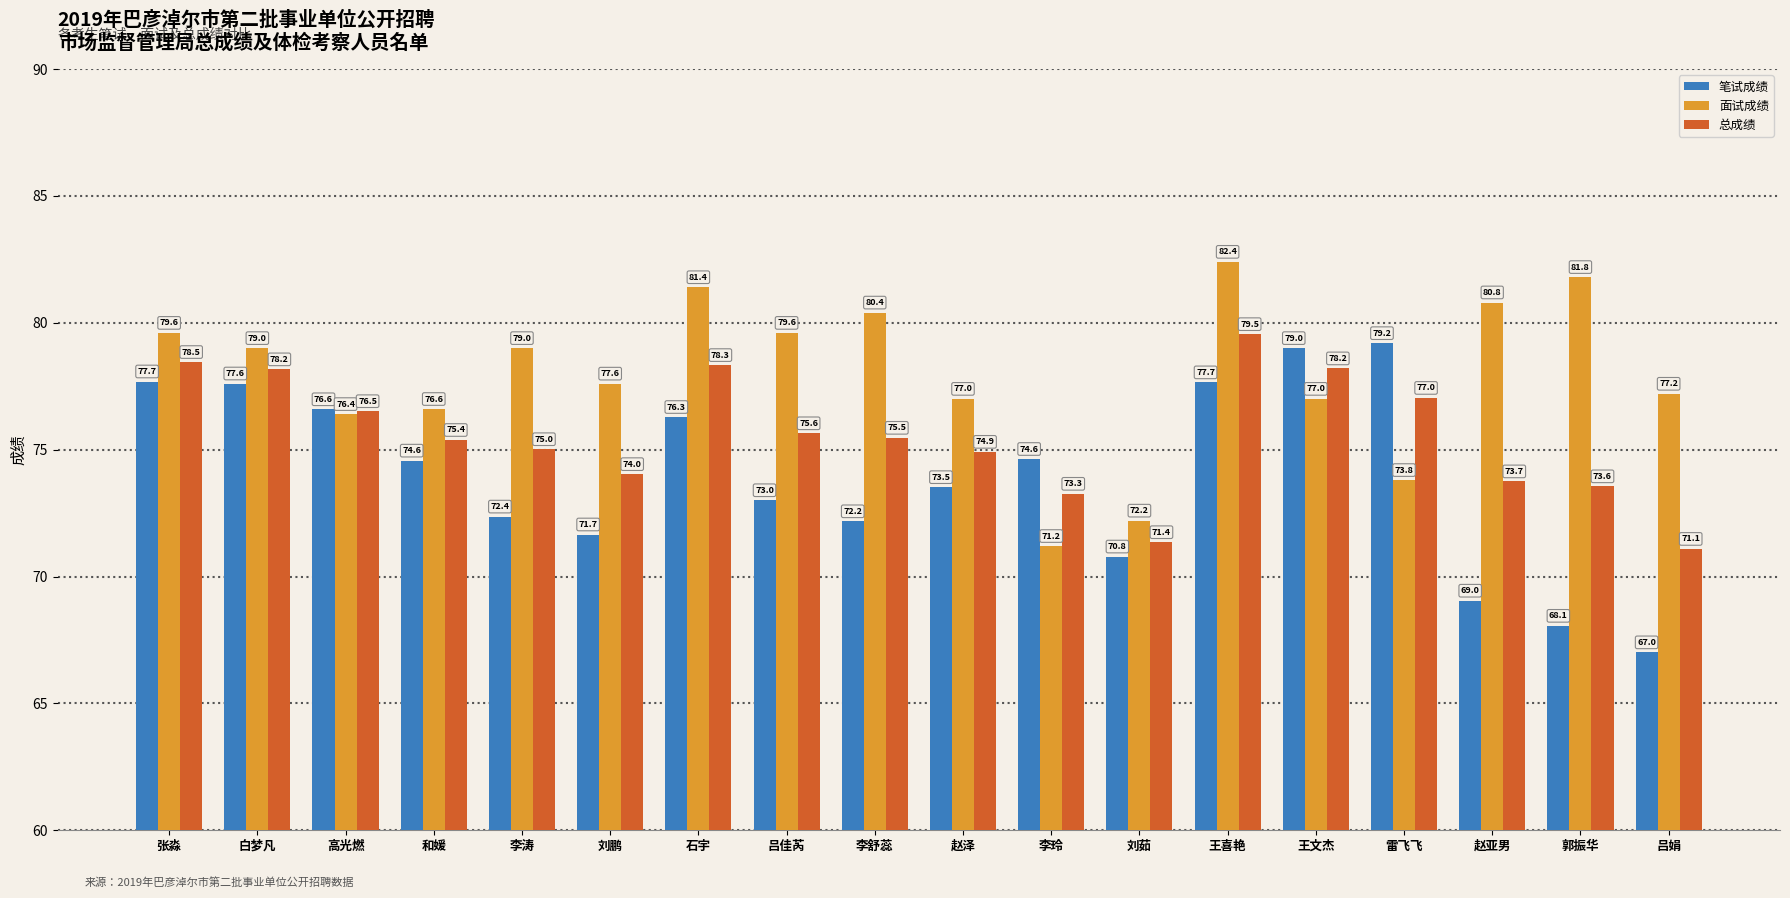

What is the spread (max minus min) of values at 王文杰?

2.0